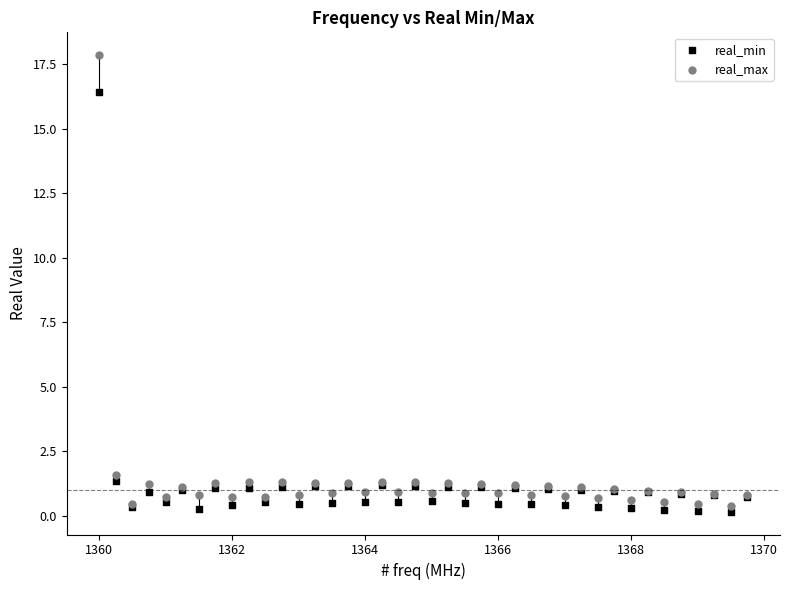

Which series contains the lowest Y value?

real_min